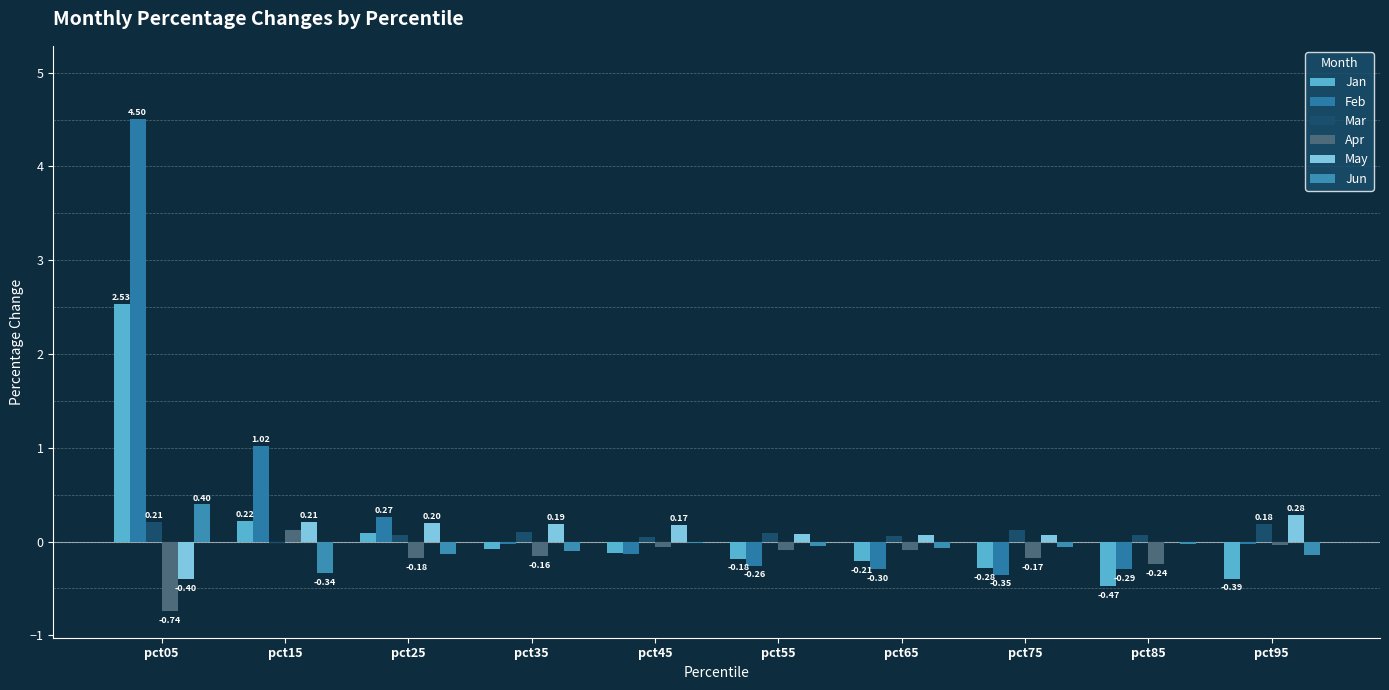

Does the chart contain stacked bars?

No